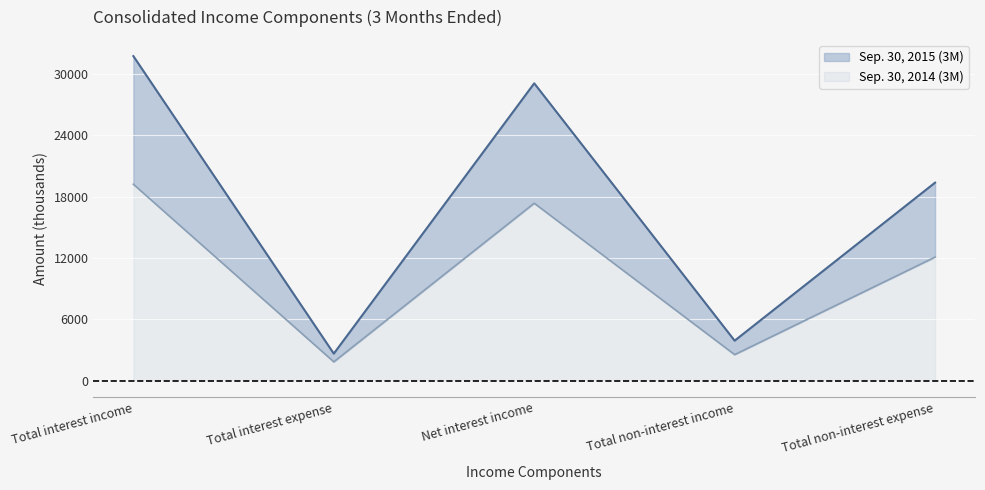

What is the average value of the Sep. 30, 2014 (3M) series?

10619